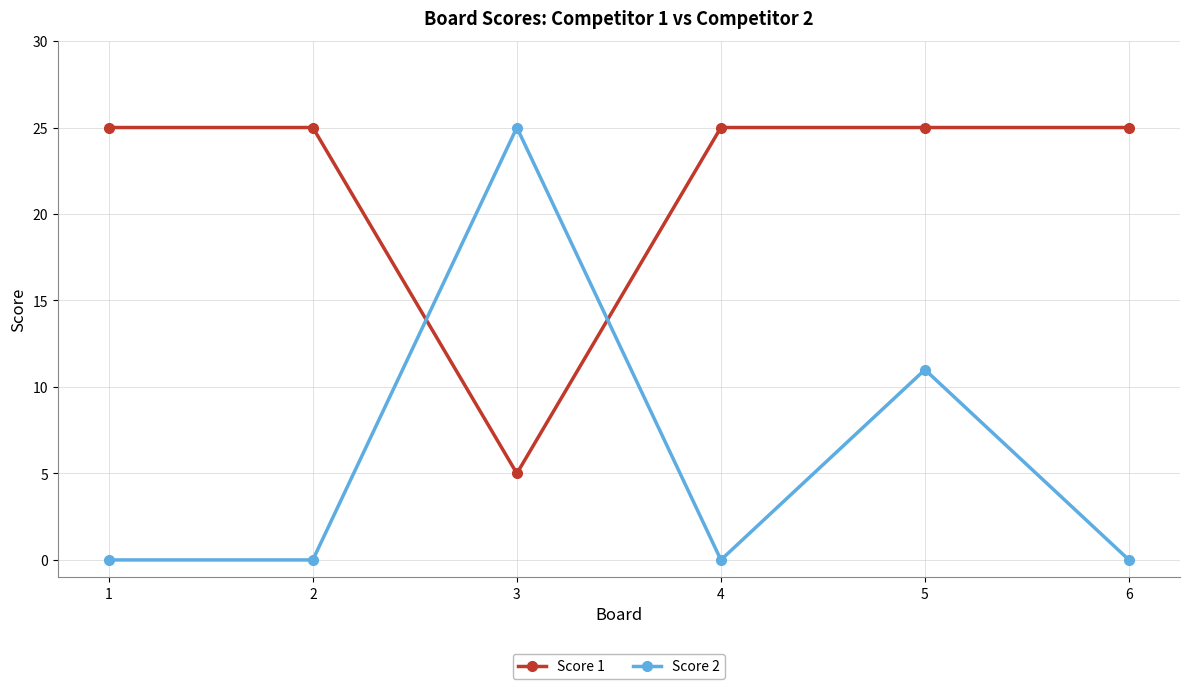

Which series has the largest range (max minus min)?

Score 2